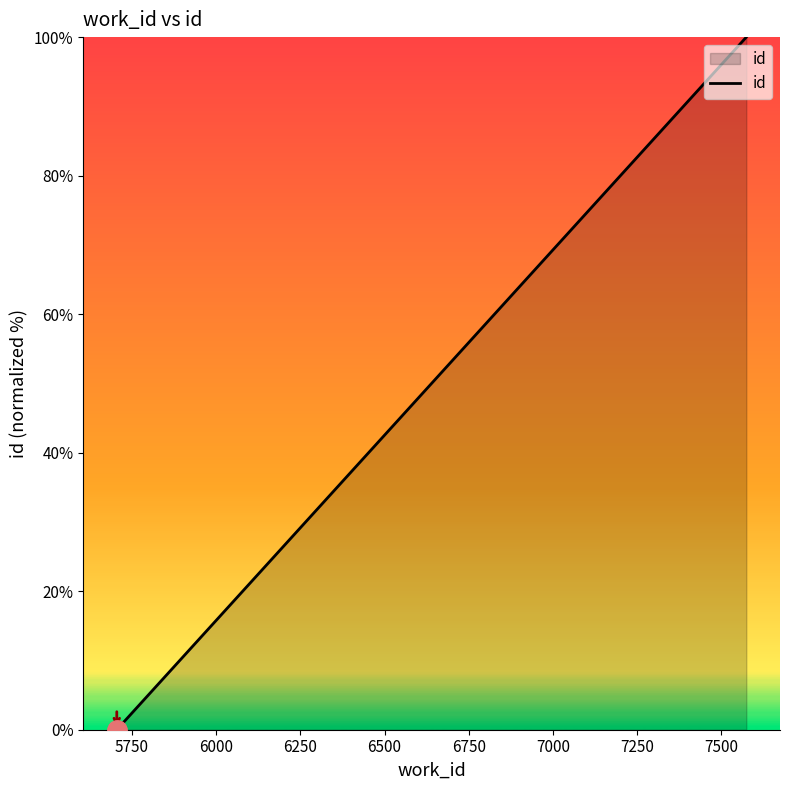

What is the average value?

66.6